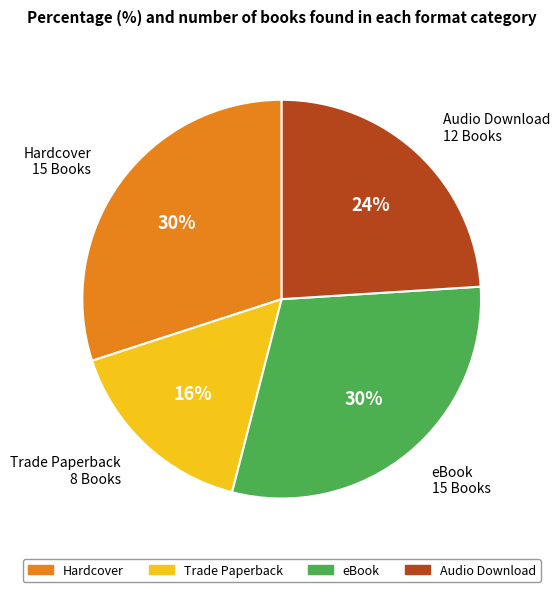

How many segments does this pie chart have?

4